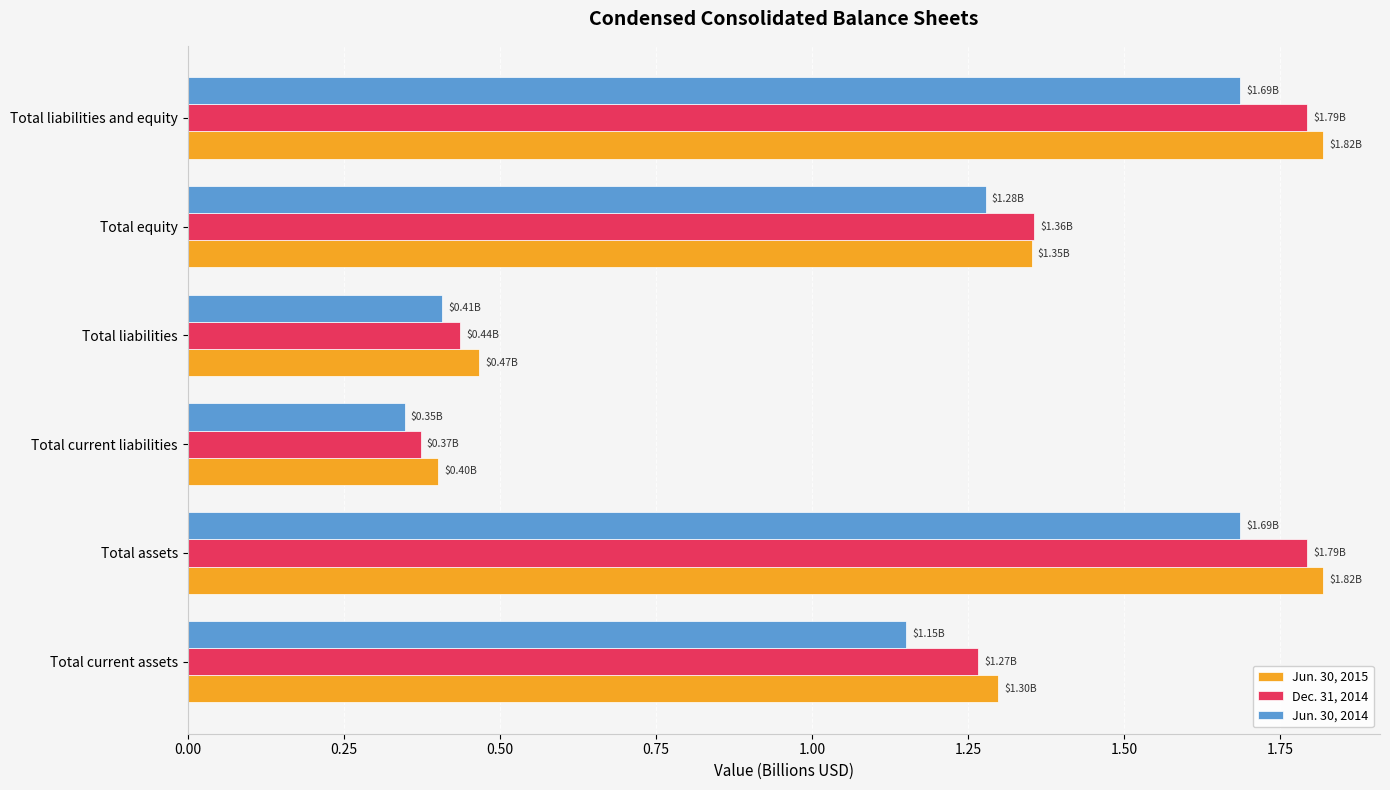

What is the total value across all series at Total current liabilities?

1.1